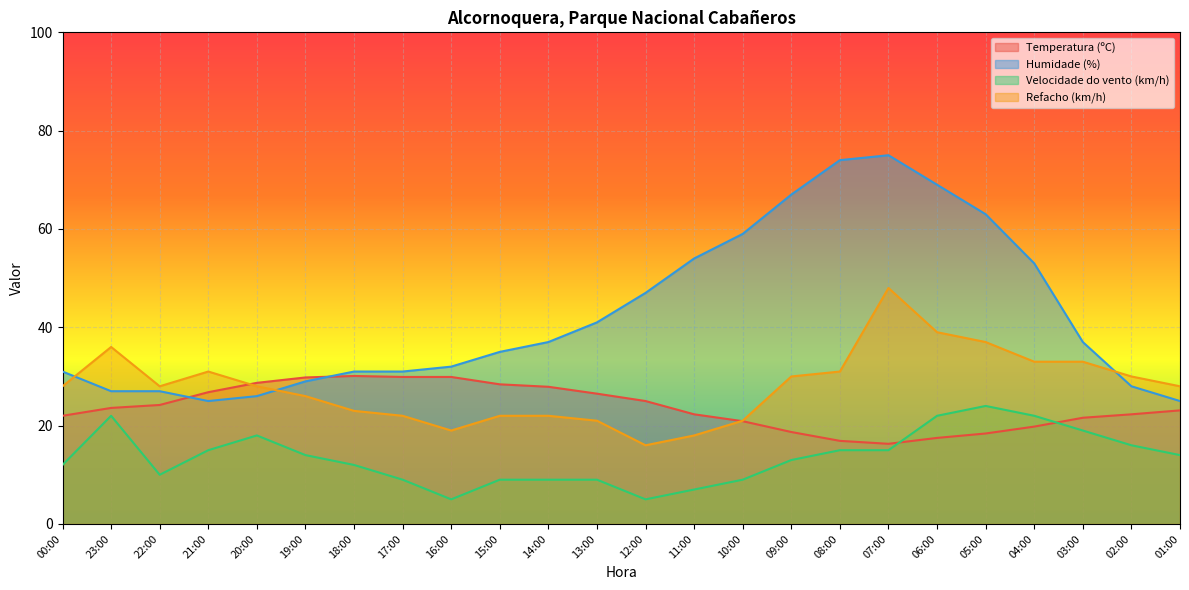

Rank the series at 05:00 from lowest to highest value.

Temperatura (ºC), Velocidade do vento (km/h), Refacho (km/h), Humidade (%)